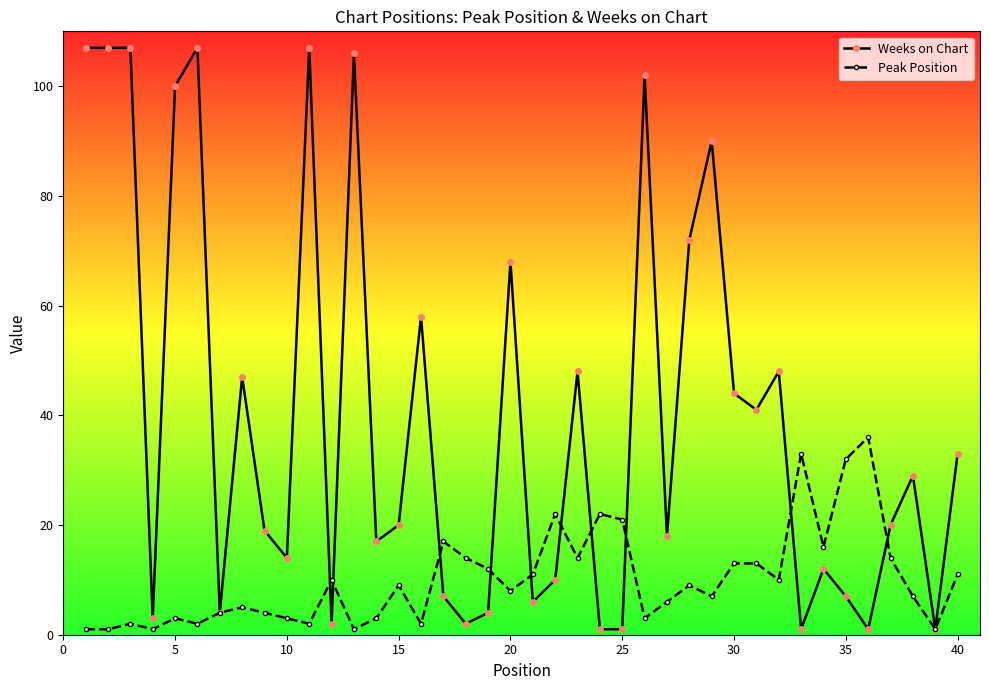

Which series has the largest total across all categories?

Weeks on Chart